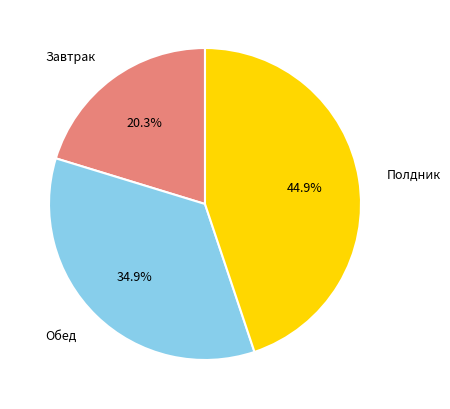

Between Завтрак and Обед, which is larger?

Обед